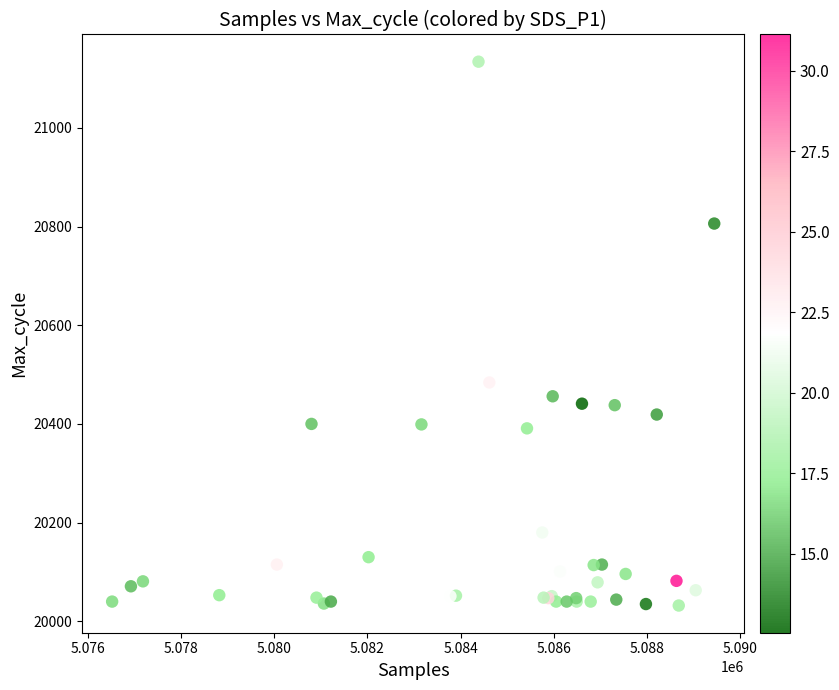

What Y value in the scatter plot is closest to 20583?

20484